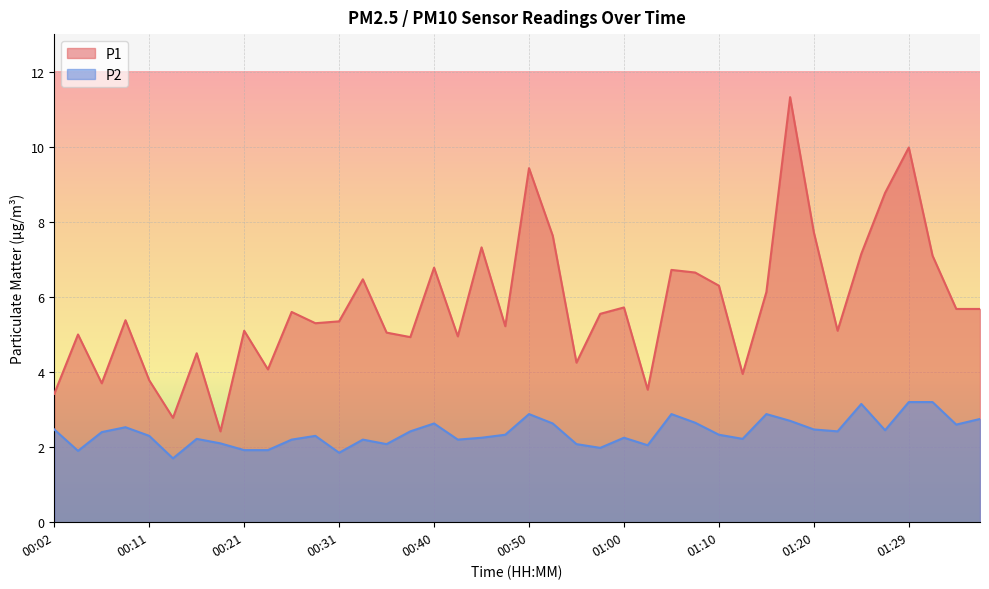

List the series in order of their overall mean, lowest first.

P2, P1